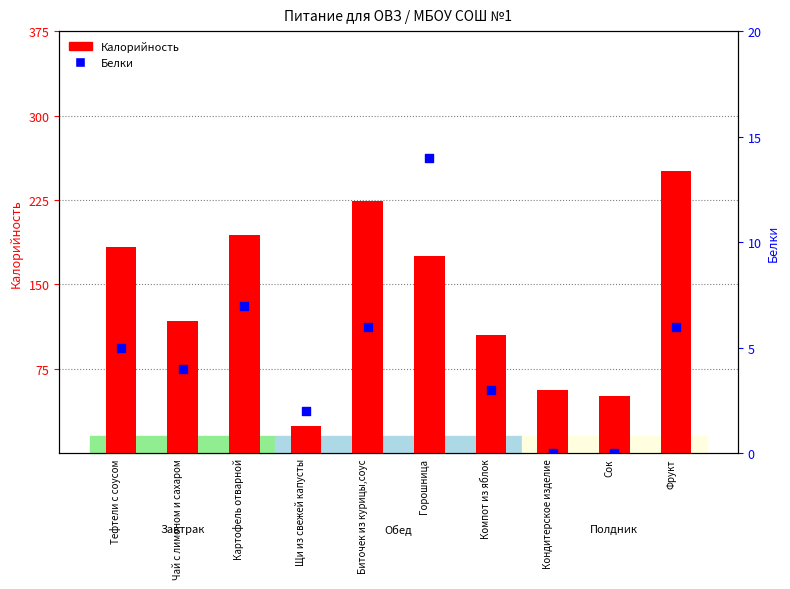

Is the value of Калорийность at Сок greater than the value of Белки at Сок?

Yes